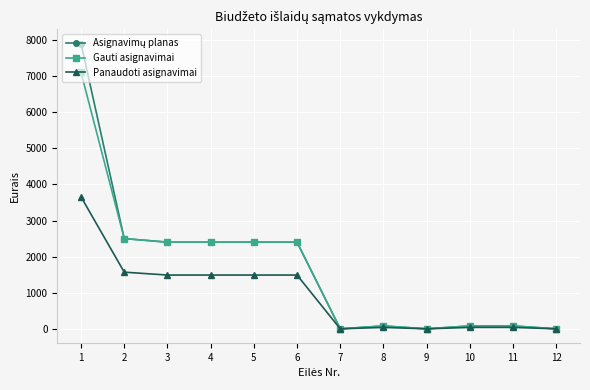

Does the chart display data point markers on the line(s)?

Yes